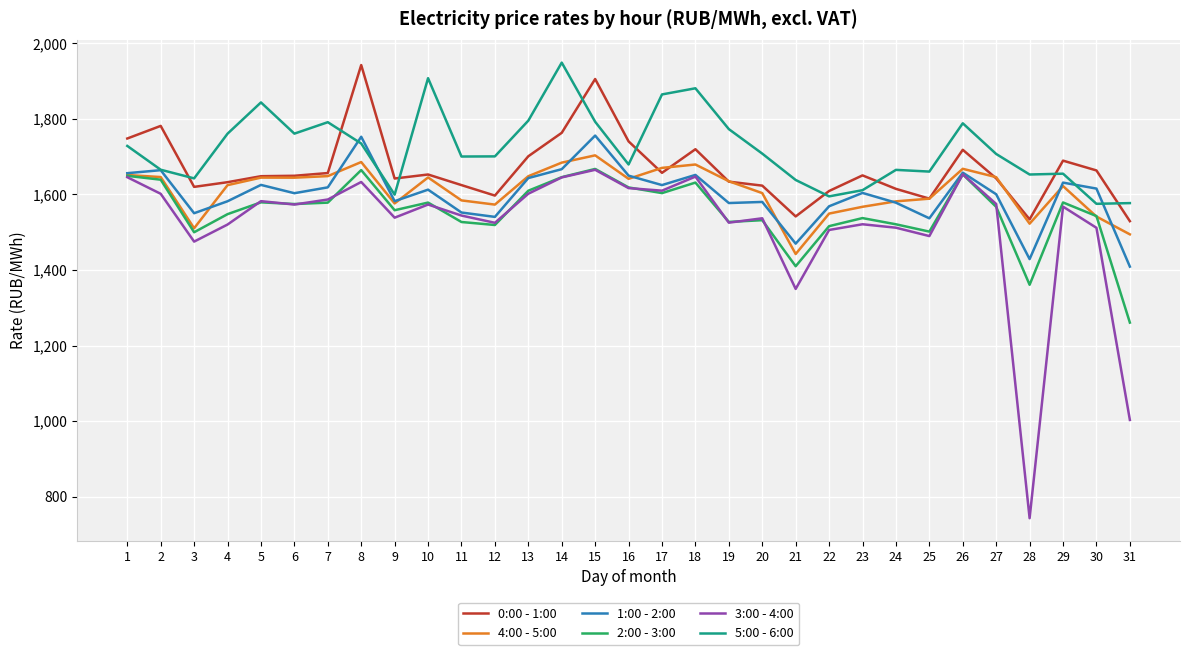

Is it true that 3:00 - 4:00 equals 743.0 at 28?

True